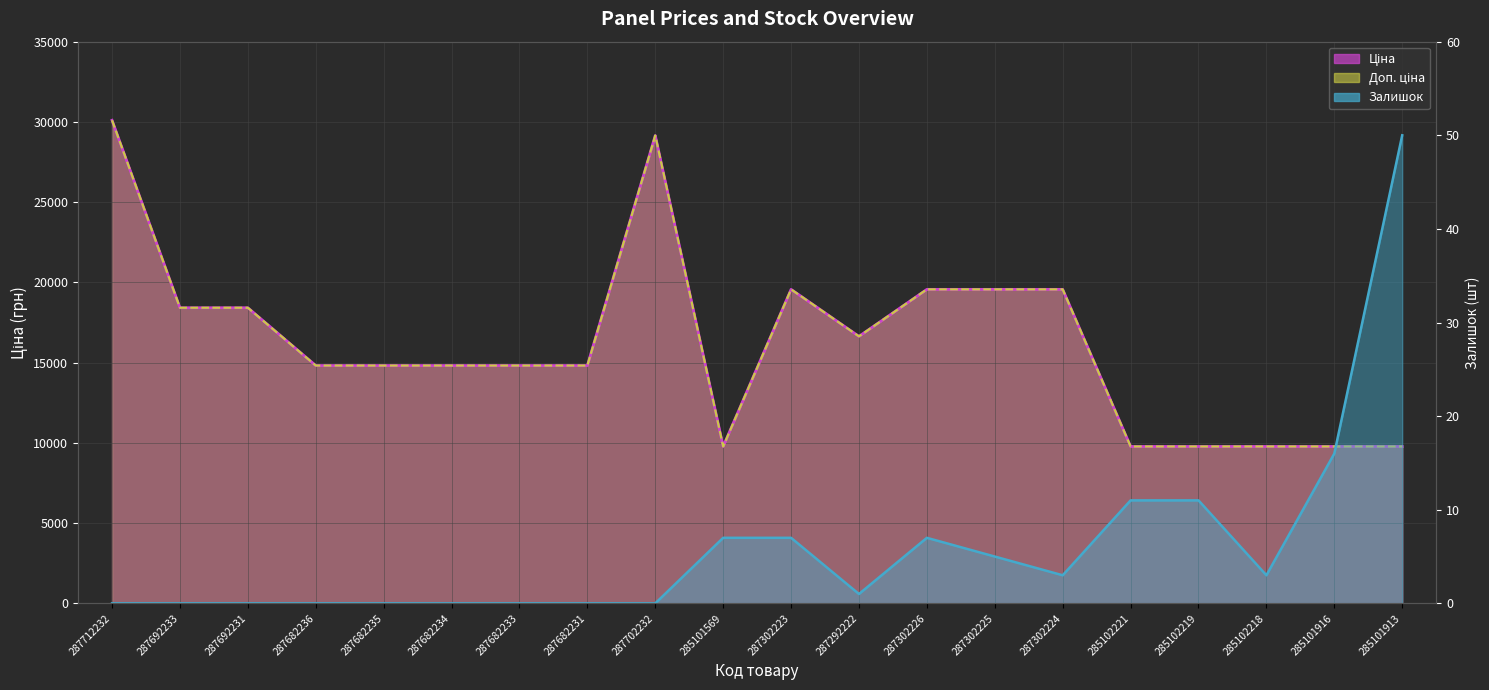

Rank the series by their maximum value, from highest to lowest.

Ціна (line), Доп. ціна (line), Залишок (line)